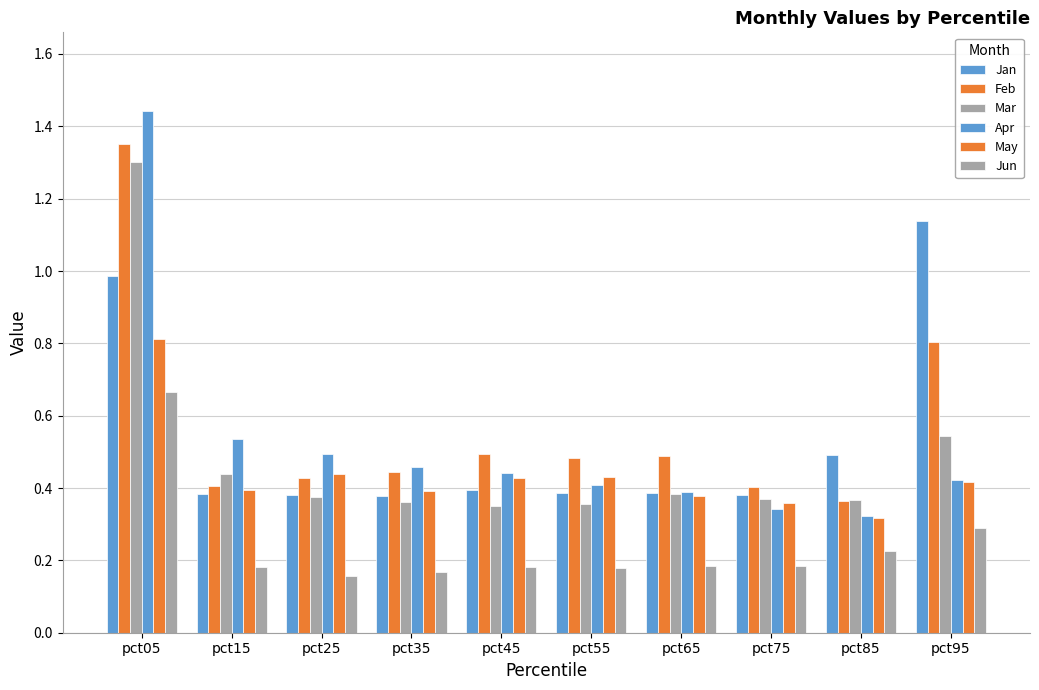

At which category does the chart reach its minimum across all series?

pct25